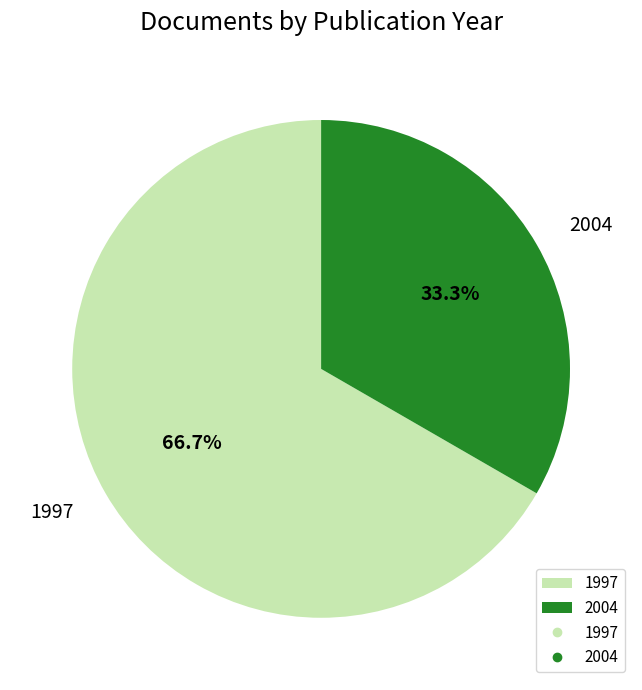

What is the ratio of the value at 1997 to the value at 2004?

2.0